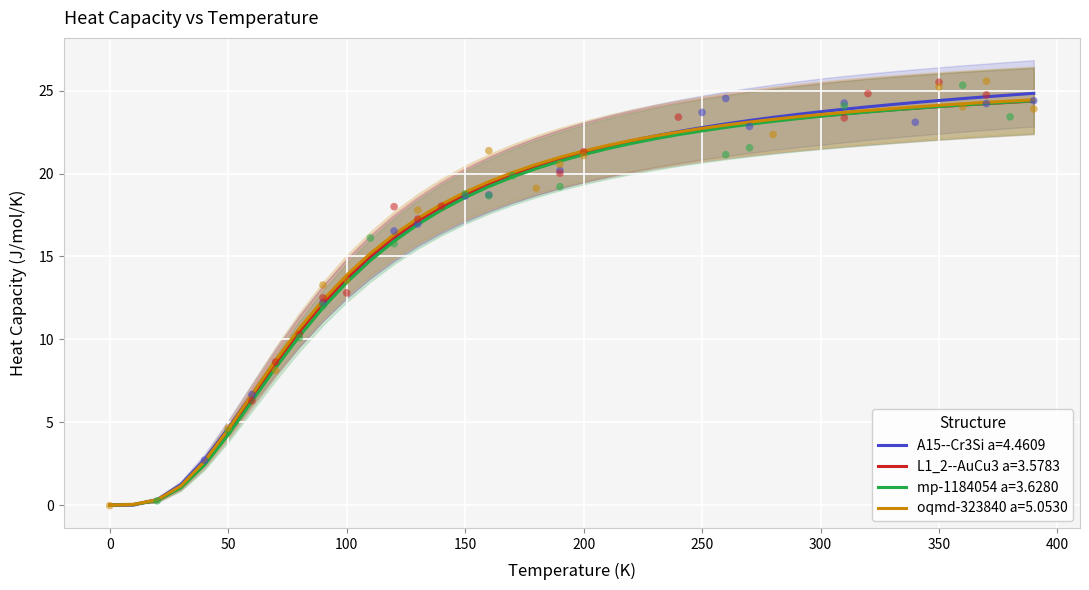

Which series contains the highest Y value?

A15--Cr3Si a=4.4609